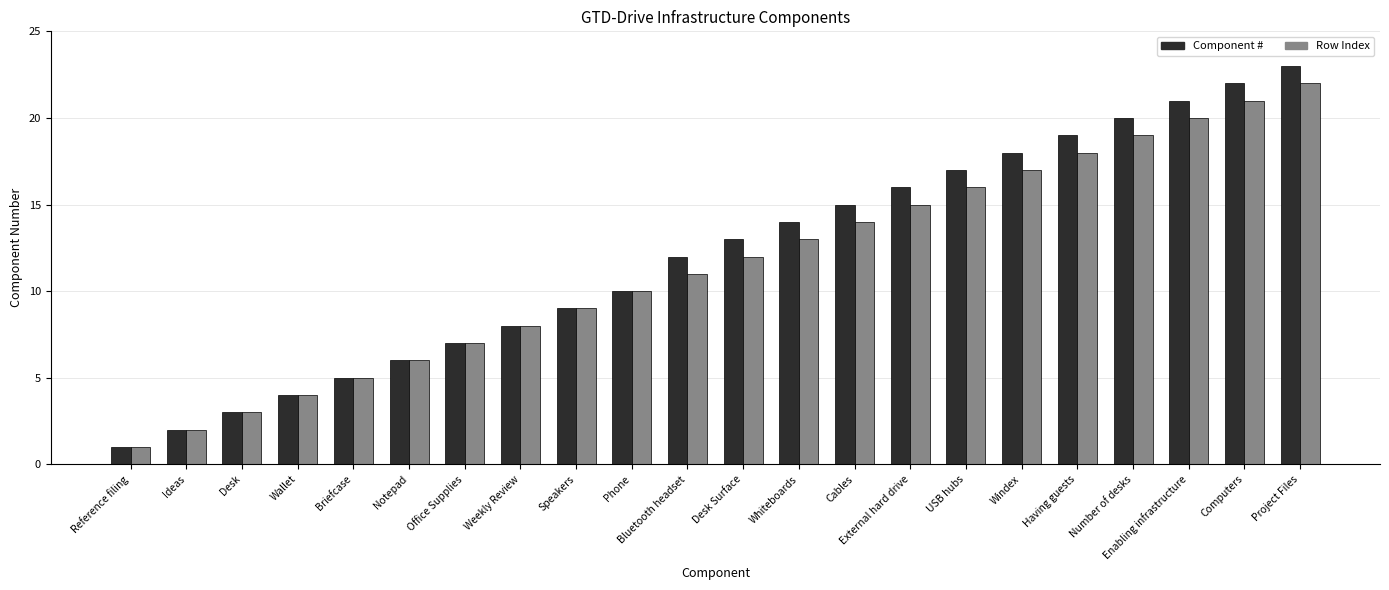

Rank the series by their average value, from lowest to highest.

Row Index, Component #